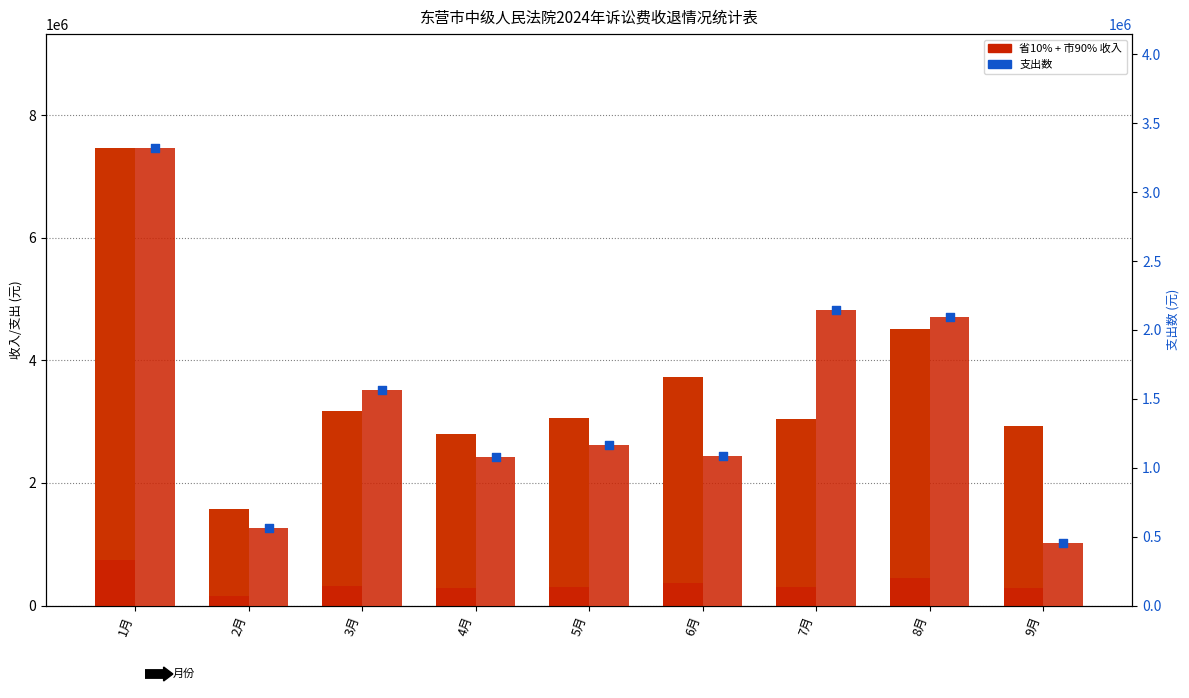

At how many categories does at least one series exceed 863137?

9